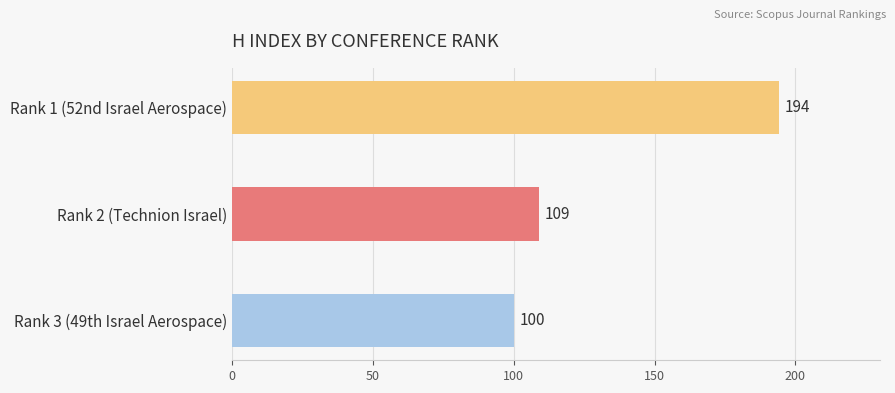

Rank the categories by value from highest to lowest.

Rank 1 (52nd Israel Aerospace), Rank 2 (Technion Israel), Rank 3 (49th Israel Aerospace)